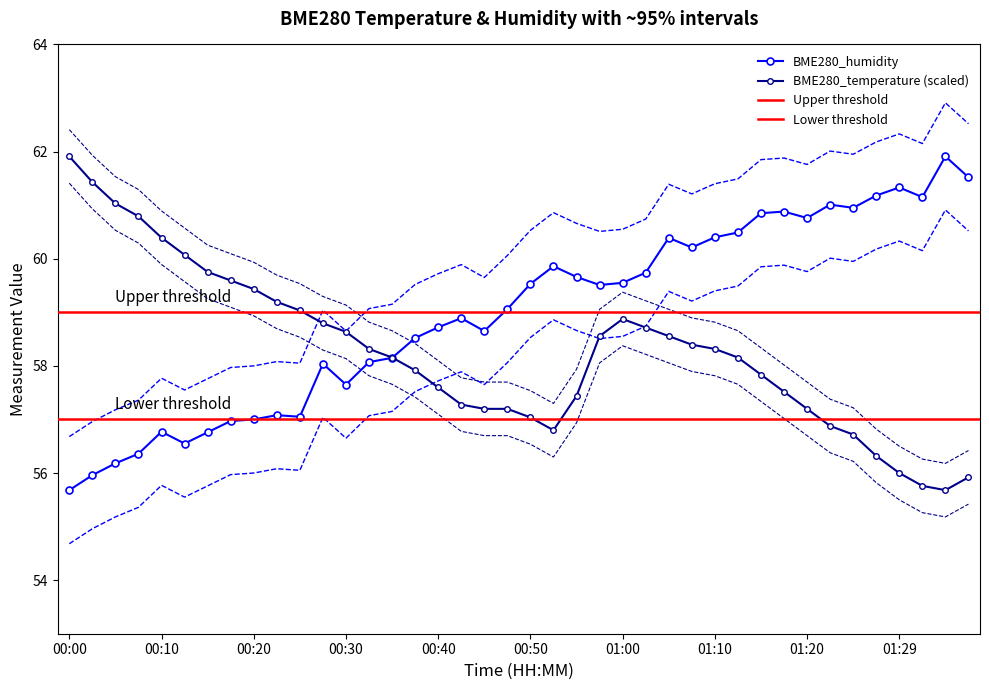

What is the average value of the BME280_humidity series?

59.0